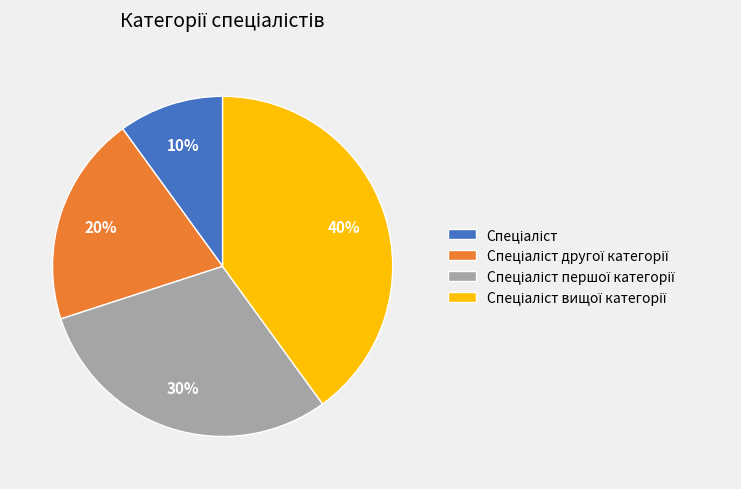

How many segments does this pie chart have?

4